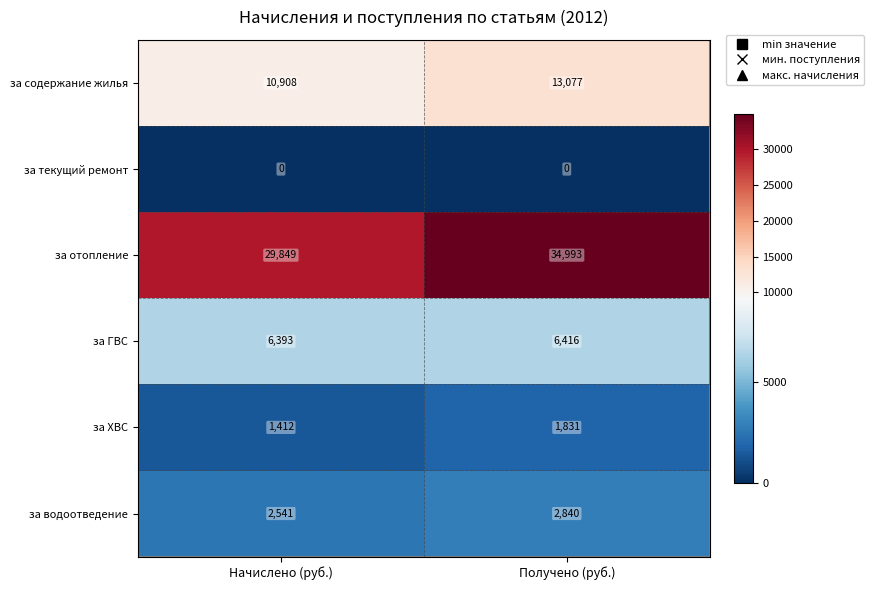

The за ГВС series shows 6416 at Получено (руб.). True or false?

True